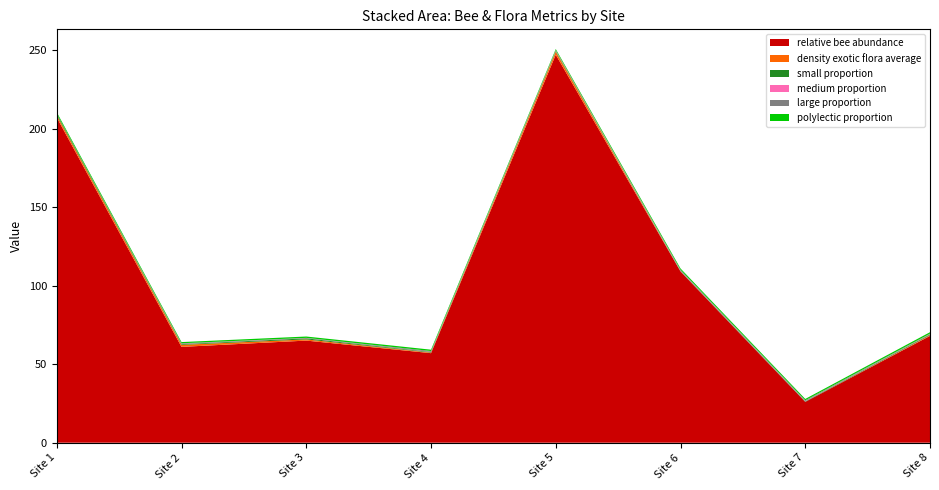

Reading left to right, list all the values displayed in this chart.

relative bee abundance: 1=207.0	2=61.0	3=65.0	4=57.0	5=247.0	6=109.0	7=26.0	8=68.0
polylectic proportion: 1=0.9	2=0.8	3=0.8	4=0.8	5=0.7	6=0.8	7=0.8	8=0.9
small proportion: 1=0.8	2=0.5	3=0.7	4=0.4	5=0.6	6=0.2	7=0.3	8=0.5
medium proportion: 1=0.1	2=0.1	3=0.1	4=0.1	5=0.4	6=0.1	7=0.2	8=0.2
large proportion: 1=0.0	2=0.4	3=0.2	4=0.6	5=0.1	6=0.7	7=0.5	8=0.3
density exotic flora average: 1=1.4	2=1.3	3=0.7	4=0.4	5=1.9	6=0.1	7=0.0	8=0.4